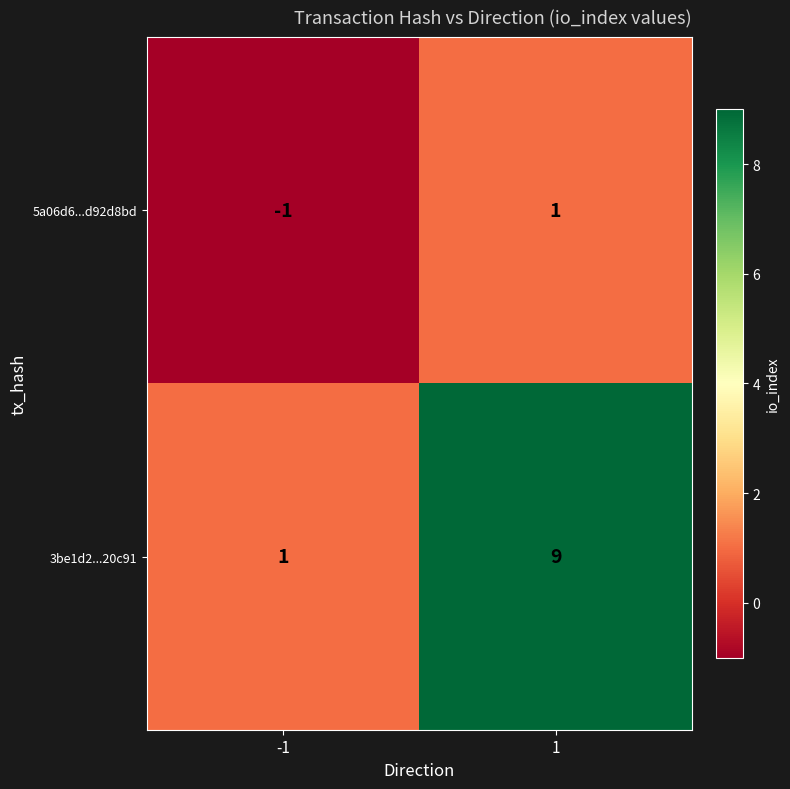

What is the spread (max minus min) of values at 1?

8